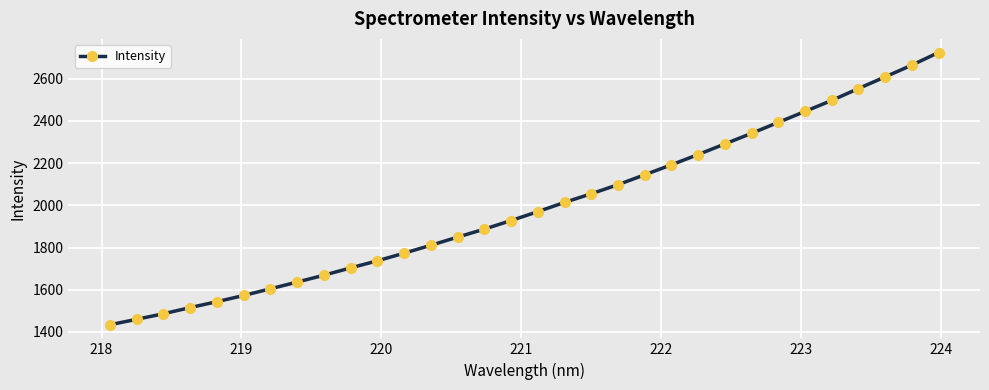

What is the value of the 20th point from the left?

2098.2